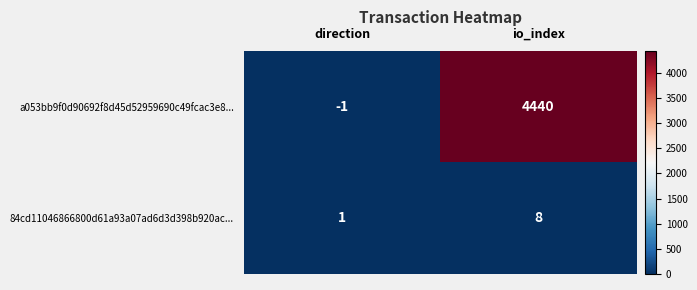

How many values in the 84cd11046866800d61a93a07ad6d3d398b920ac... series are below 8?

1